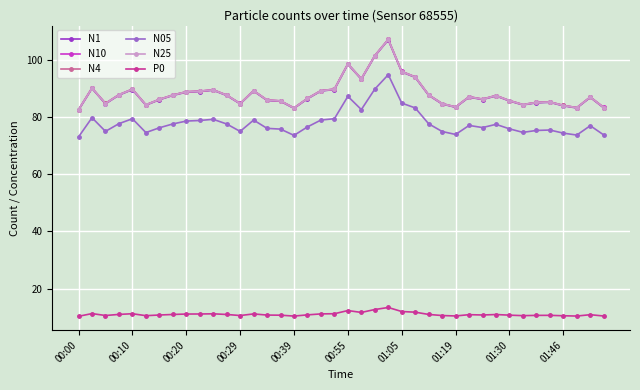

What is the maximum value for N1?

106.9